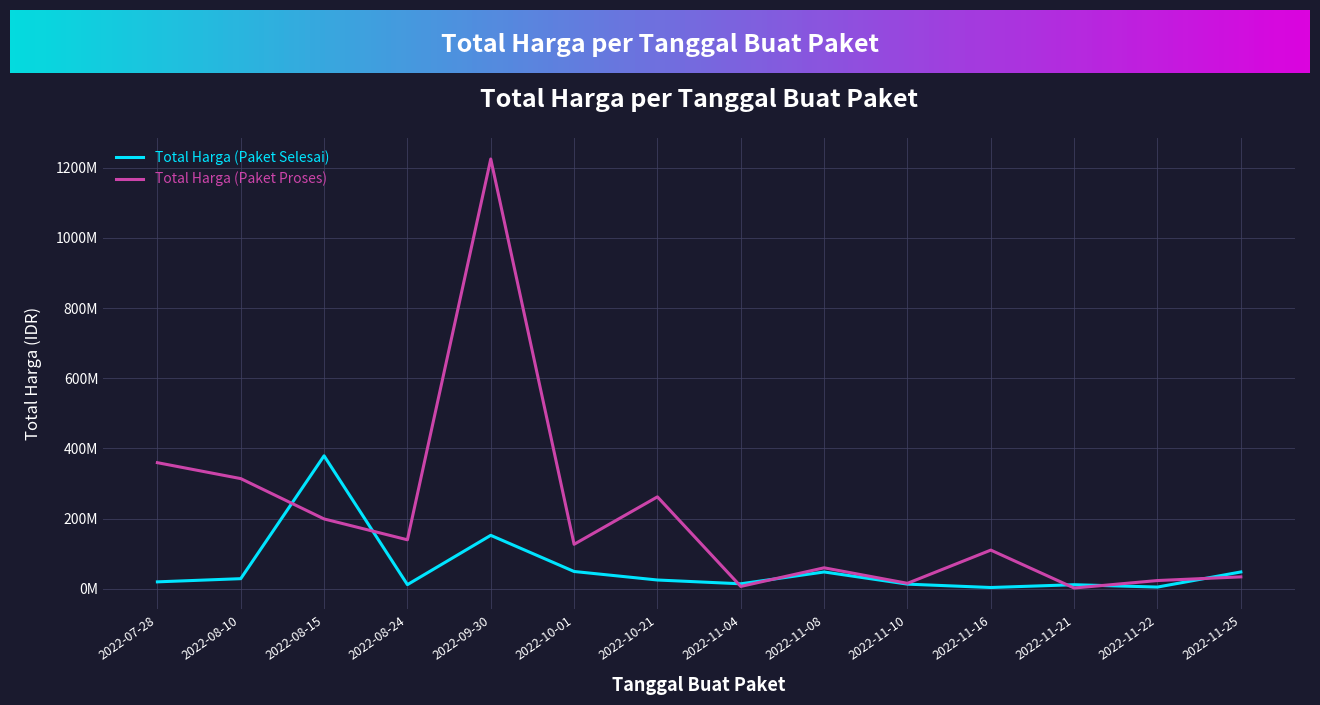

What is the maximum value shown in the chart?

1224682000